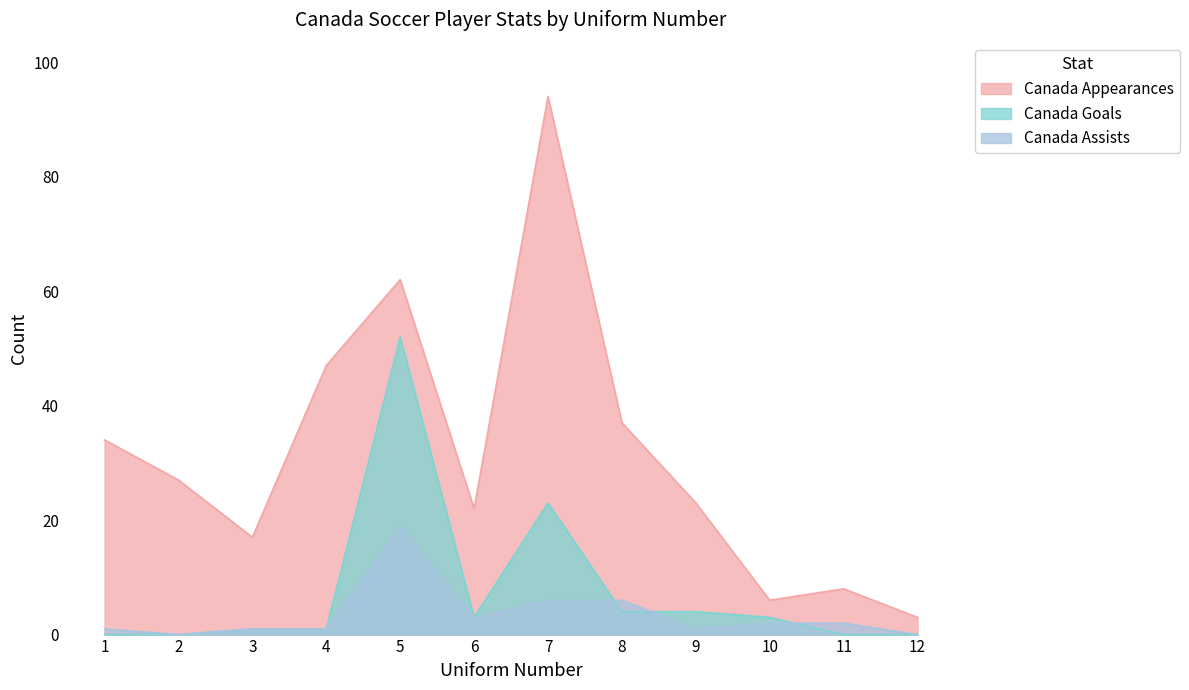

Reading left to right, list all the values displayed in this chart.

Canada Appearances: 34	27	17	47	62	22	94	37	23	6	8	3
Canada Goals: 0	0	1	1	52	3	23	4	4	3	0	0
Canada Assists: 1	0	1	1	19	3	6	6	1	2	2	0